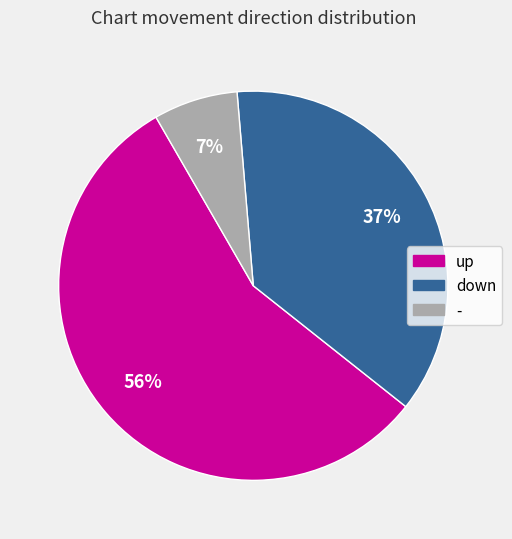

Is it true that - is 7% of the pie?

True